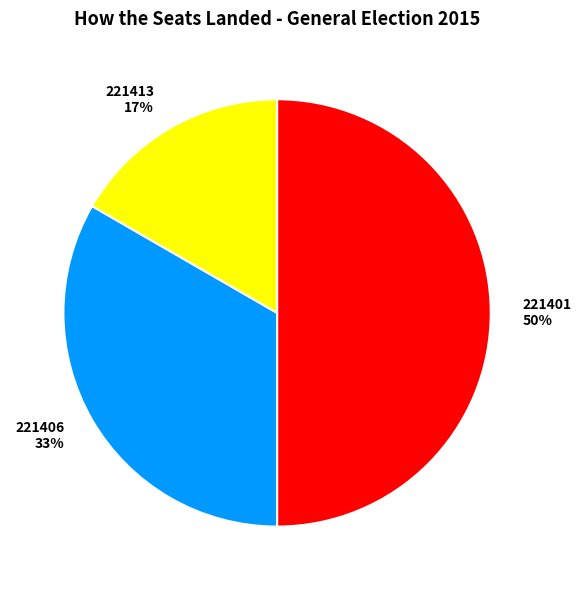

Is the sum of 221406 33% and 221401 50% greater than half?

Yes